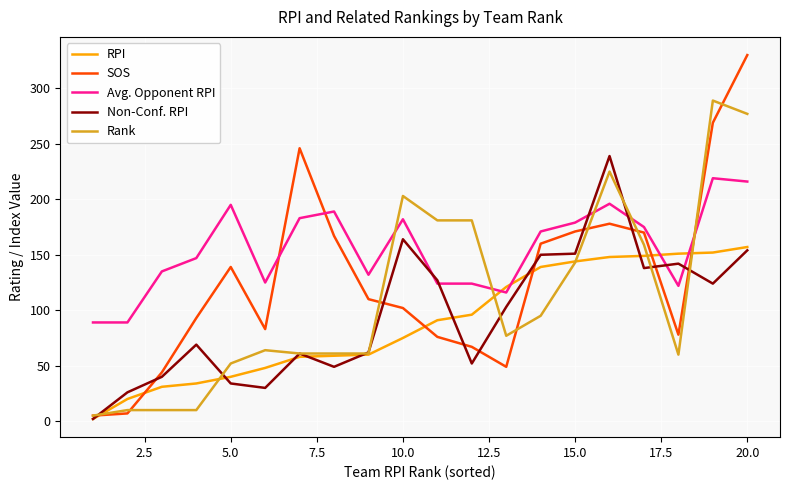

Which series has the widest spread of values?

SOS